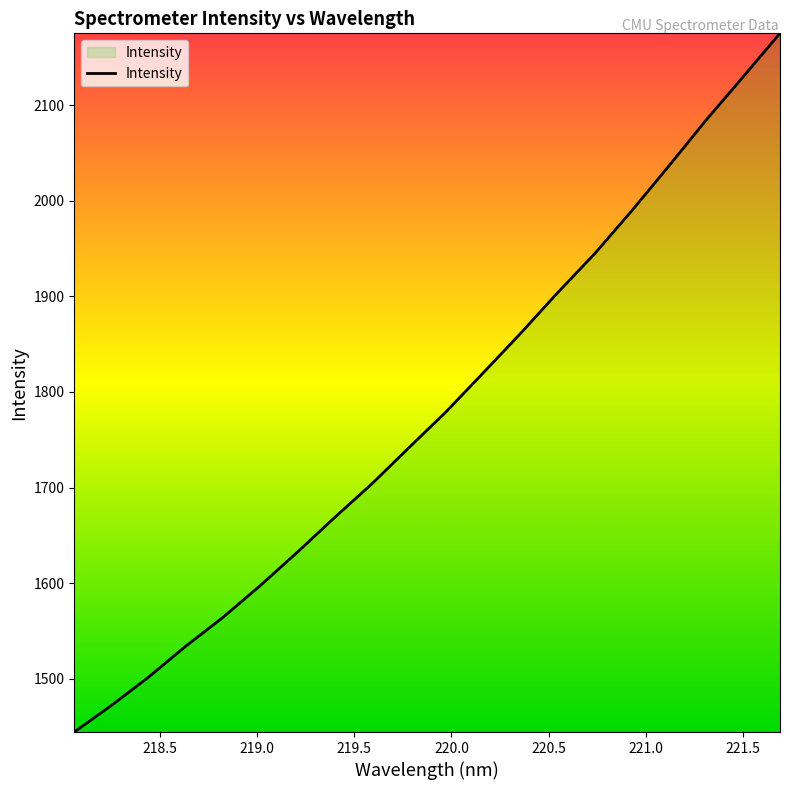

What is the difference between the maximum and minimum values?

730.8